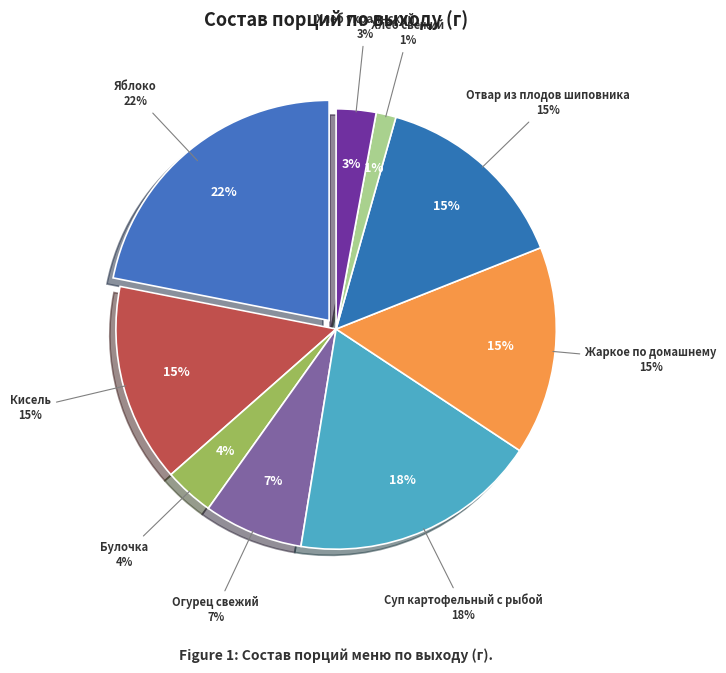

Does Хлеб свежий account for over 50% of the chart?

No